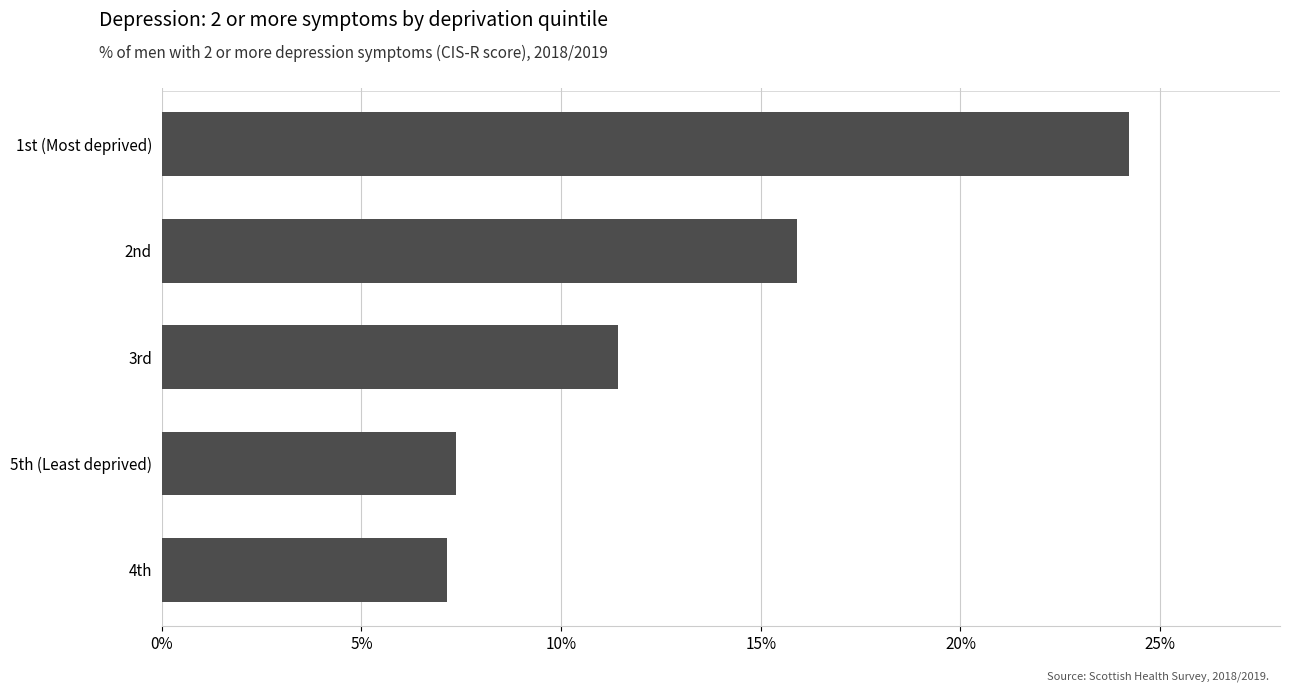

Rank the categories by value from highest to lowest.

1st (Most deprived), 2nd, 3rd, 5th (Least deprived), 4th